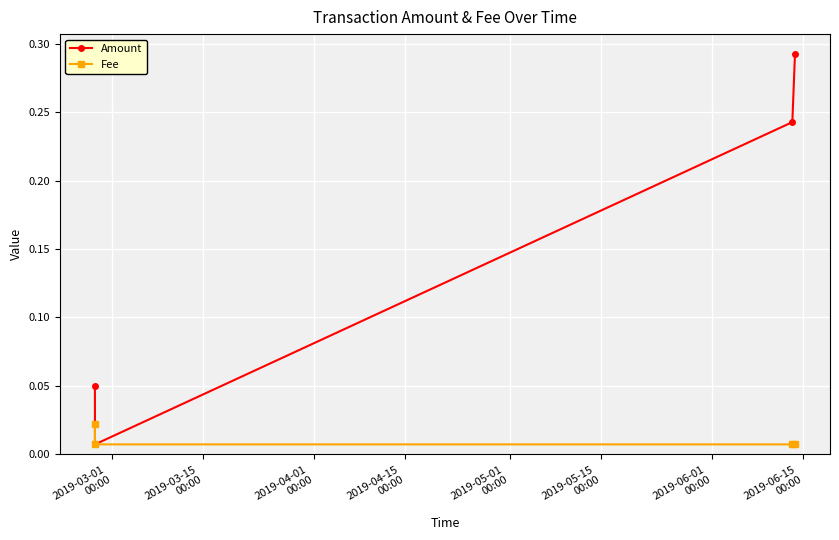

In Amount, how many points are lower than both neighbors (excluding endpoints)?

1